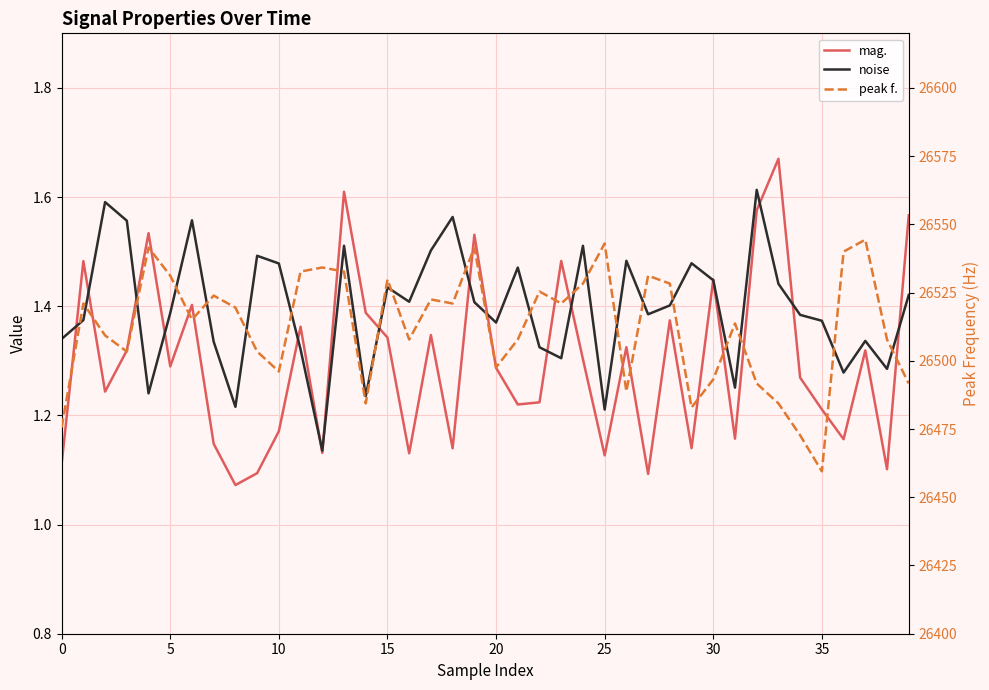

Which series changed the most between 18 and 30?

peak f.